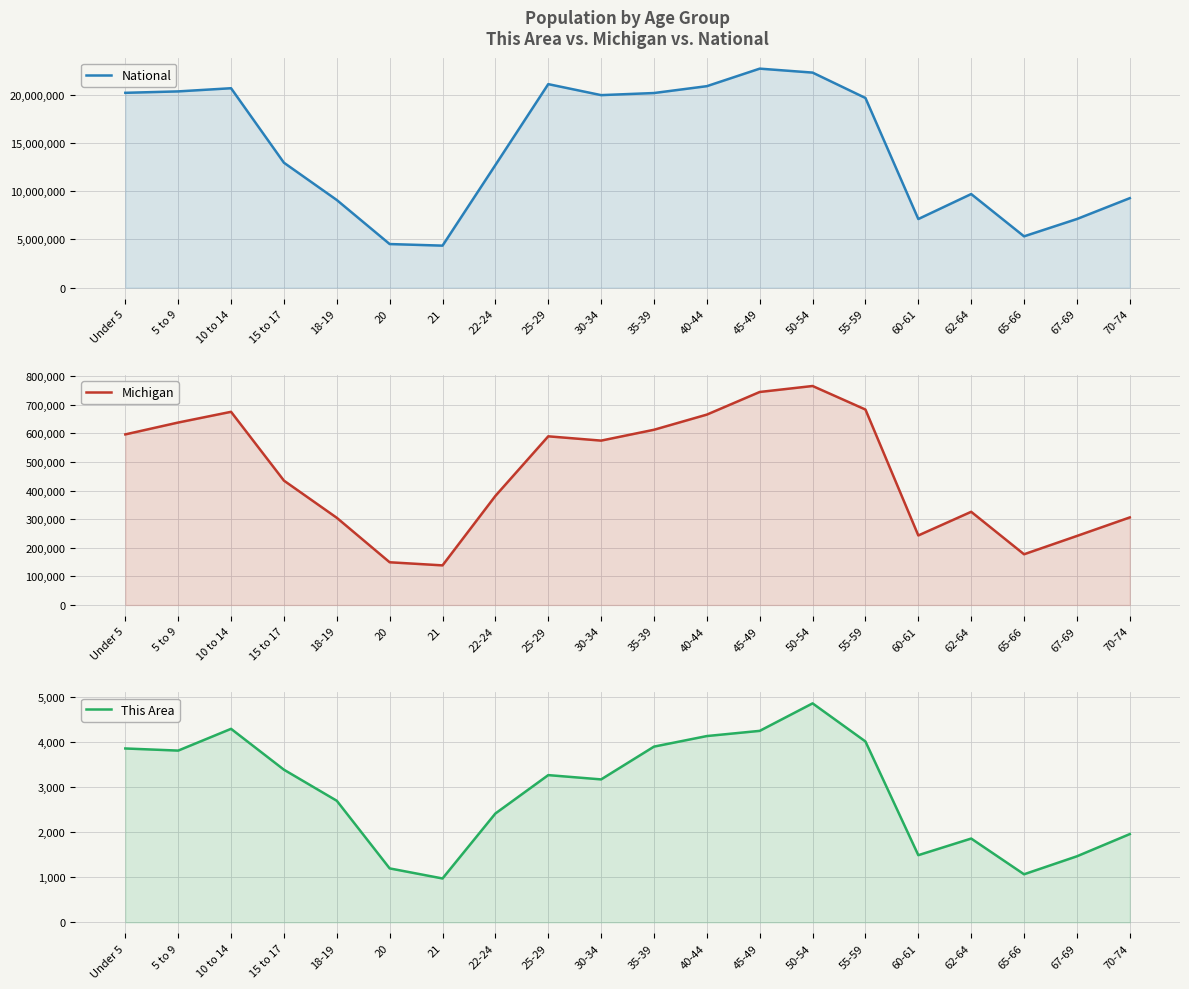

Reading right to left, extract all data points from this chart.

National: 70-74=9278166	67-69=7115361	65-66=5319902	62-64=9704197	60-61=7113727	55-59=19664805	50-54=22298125	45-49=22708591	40-44=20890964	35-39=20179642	30-34=19962099	25-29=21101849	22-24=12712576	21=4354294	20=4519129	18-19=9086089	15 to 17=12954254	10 to 14=20677194	5 to 9=20348657	Under 5=20201362
Michigan: 70-74=306084	67-69=241312	65-66=177313	62-64=325744	60-61=243067	55-59=683186	50-54=765452	45-49=744581	40-44=665481	35-39=612493	30-34=574566	25-29=589583	22-24=381238	21=138484	20=149350	18-19=304817	15 to 17=434782	10 to 14=675216	5 to 9=637784	Under 5=596286
This Area: 70-74=1955	67-69=1463	65-66=1065	62-64=1856	60-61=1488	55-59=4006	50-54=4850	45-49=4241	40-44=4126	35-39=3892	30-34=3166	25-29=3261	22-24=2411	21=972	20=1195	18-19=2693	15 to 17=3381	10 to 14=4286	5 to 9=3804	Under 5=3851